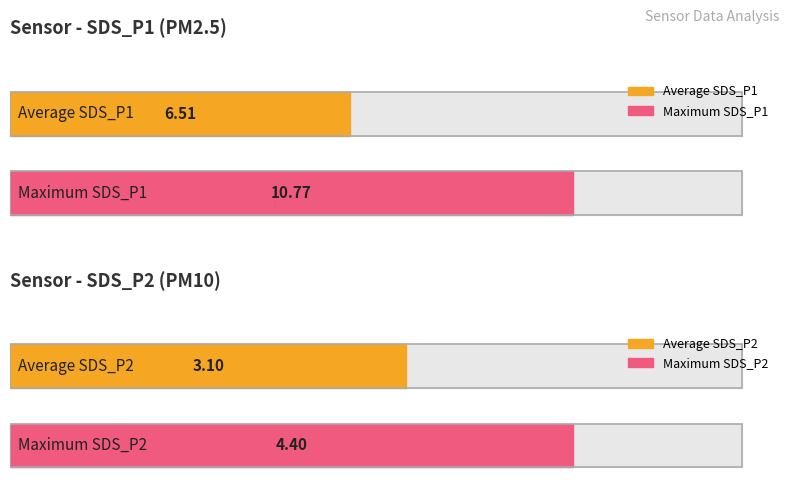

Is the value of SDS_P1 at 00:26 greater than the value of SDS_P2 at 00:26?

Yes